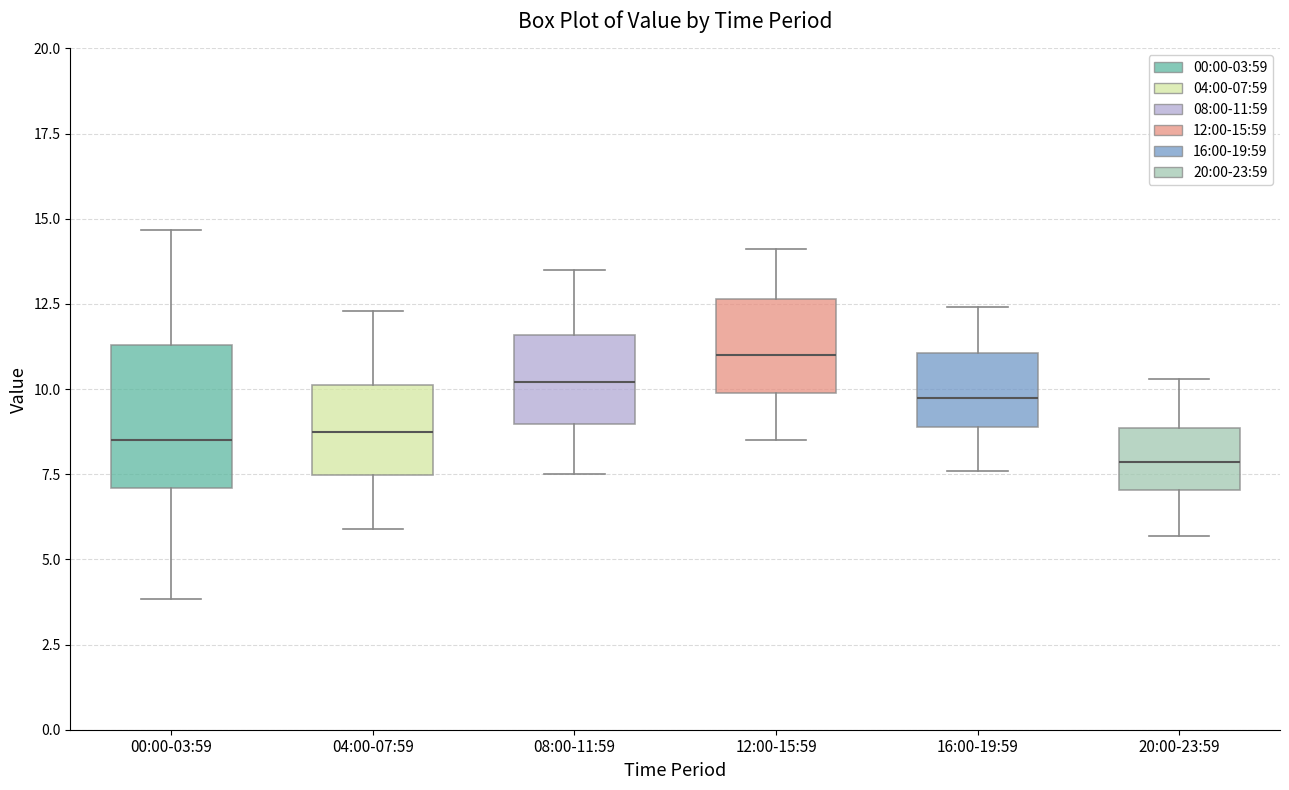

Reading left to right, read every box against the y-axis: the position of its median line, the range the box covers, and the ends of its whiskers. The values are not printed on the chart, so give them approximately, as read against the axis.

00:00-03:59: median 8.5, box 7.0 to 11.5, whiskers 4.0 to 14.5
04:00-07:59: median 9.0, box 7.5 to 10.0, whiskers 6.0 to 12.5
08:00-11:59: median 10.0, box 9.0 to 11.5, whiskers 7.5 to 13.5
12:00-15:59: median 11.0, box 10.0 to 12.5, whiskers 8.5 to 14.0
16:00-19:59: median 10.0, box 9.0 to 11.0, whiskers 7.5 to 12.5
20:00-23:59: median 8.0, box 7.0 to 9.0, whiskers 5.5 to 10.5